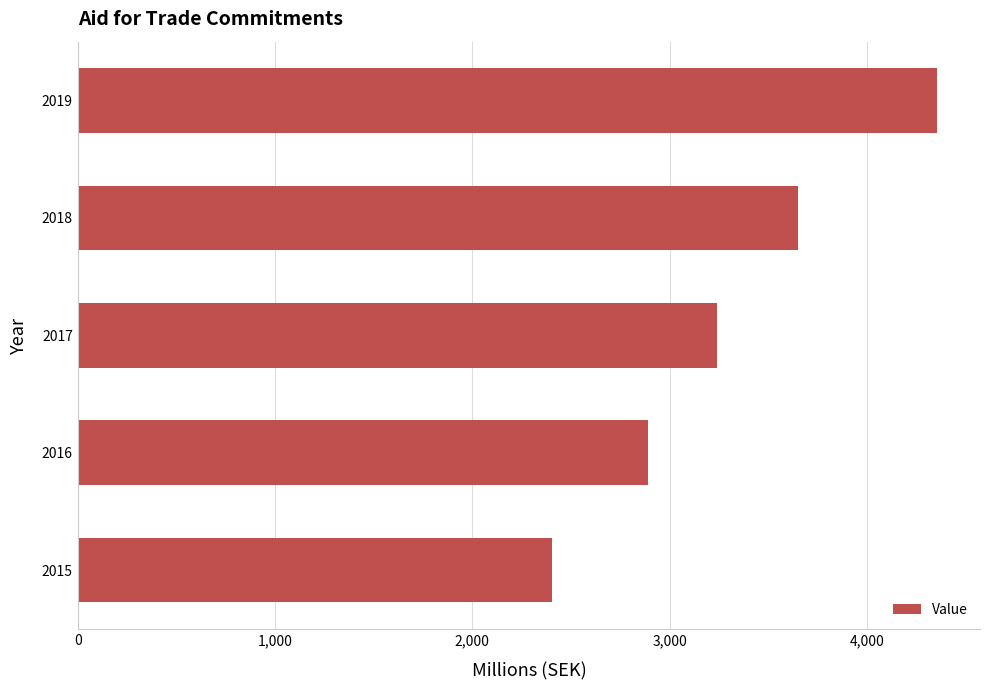

Rank the categories by value from lowest to highest.

2015, 2016, 2017, 2018, 2019